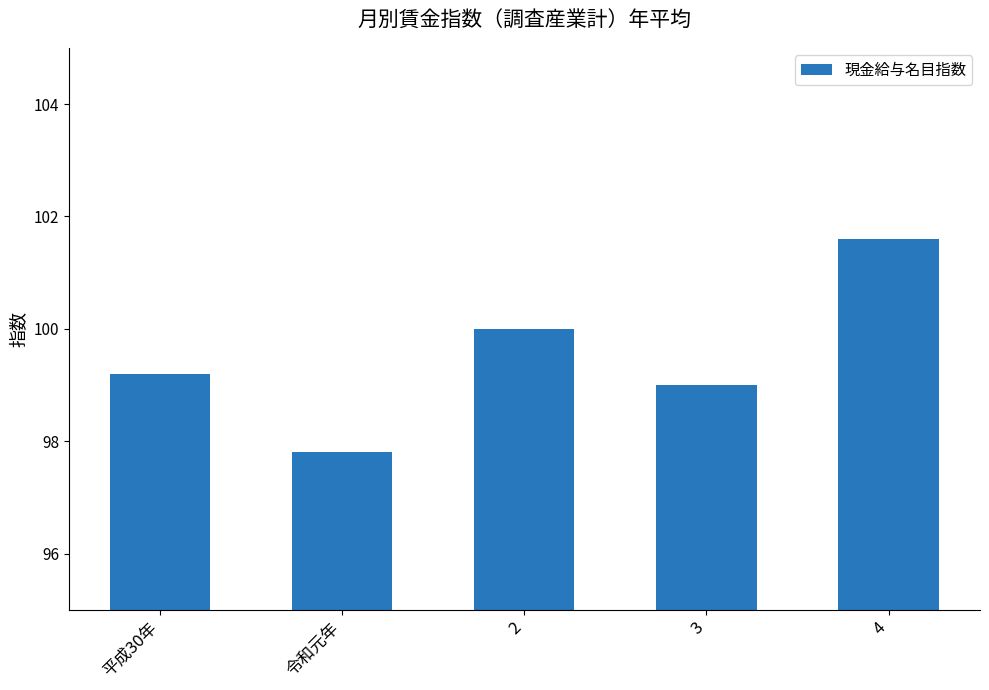

What is the label of the 1st bar from the left?

平成30年